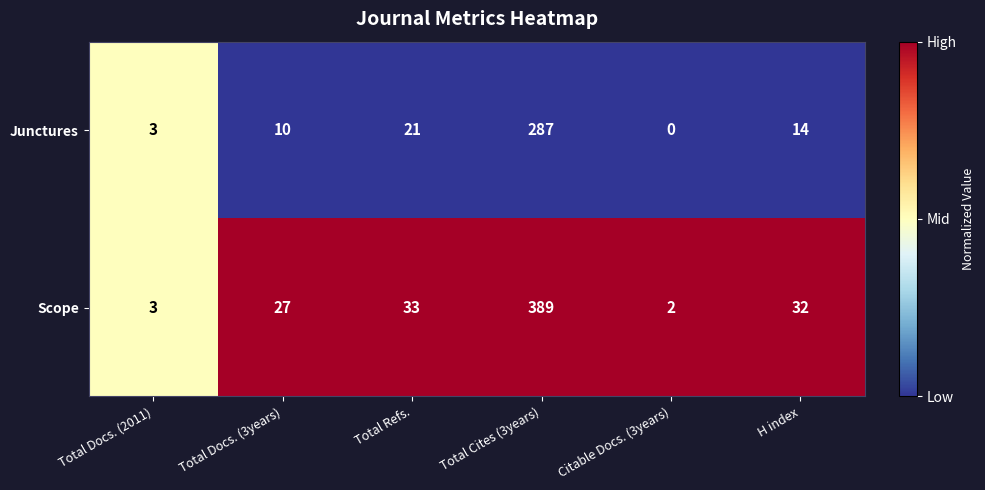

The Scope series shows 57 at H index. True or false?

False